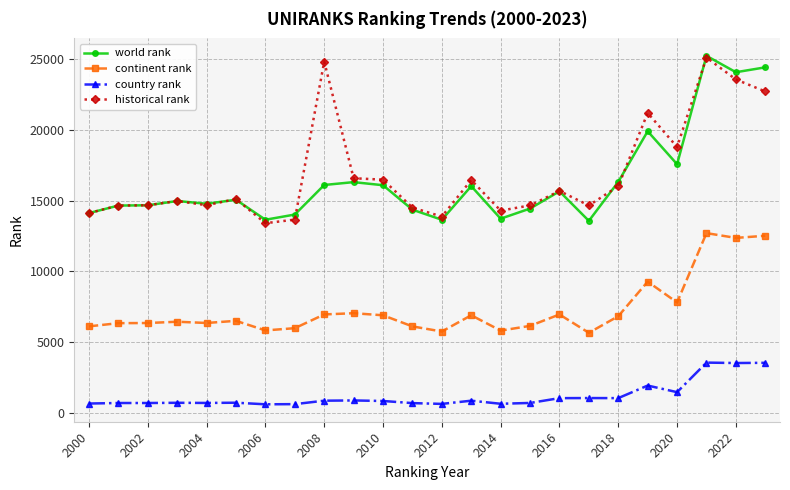

True or false: historical rank has more than 1 points higher than both neighbors.

True